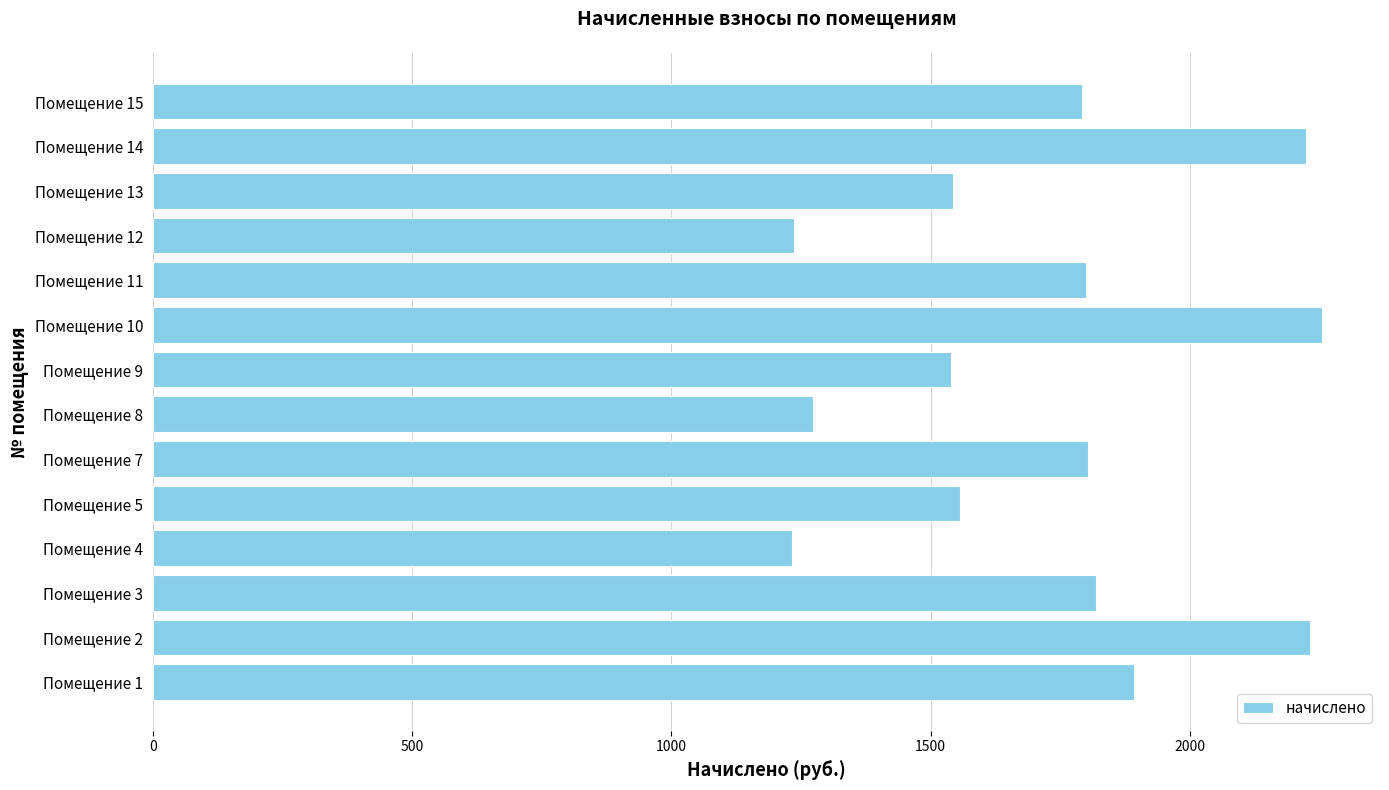

What is the sum of all values?

24200.4